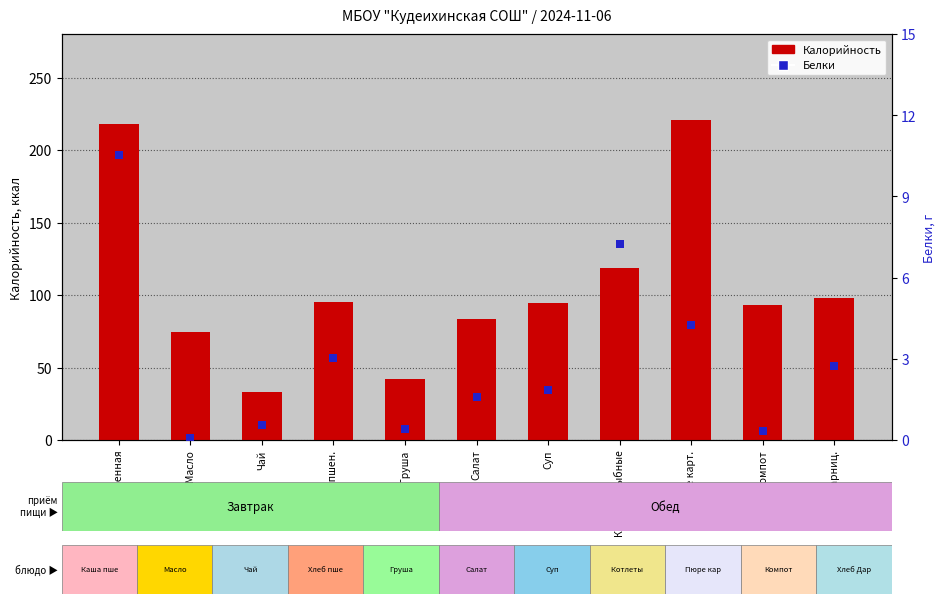

Which series contains the highest Y value?

Калорийность